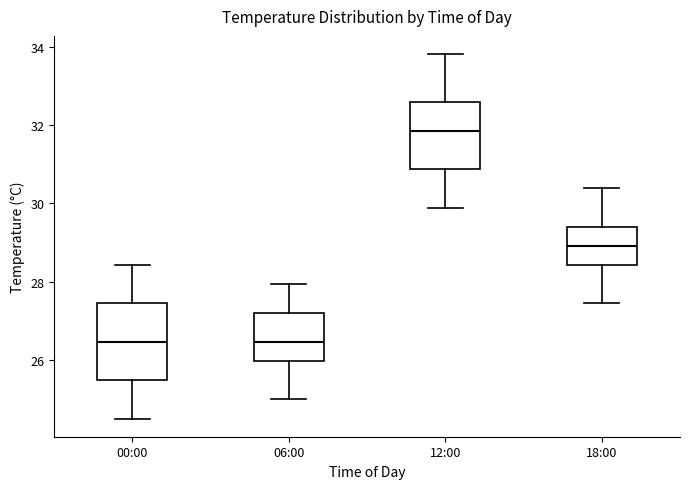

Reading left to right, transcribe this box plot: for each box, give where its median line is, the range the box spans, and where its two whiskers end, as read against the y-axis. The values are not printed on the chart, so give them approximately, as read against the axis.

00:00: median 26.4, box 25.4 to 27.4, whiskers 24.6 to 28.4
06:00: median 26.4, box 26.0 to 27.2, whiskers 25.0 to 28.0
12:00: median 31.8, box 30.8 to 32.6, whiskers 29.8 to 33.8
18:00: median 29.0, box 28.4 to 29.4, whiskers 27.4 to 30.4